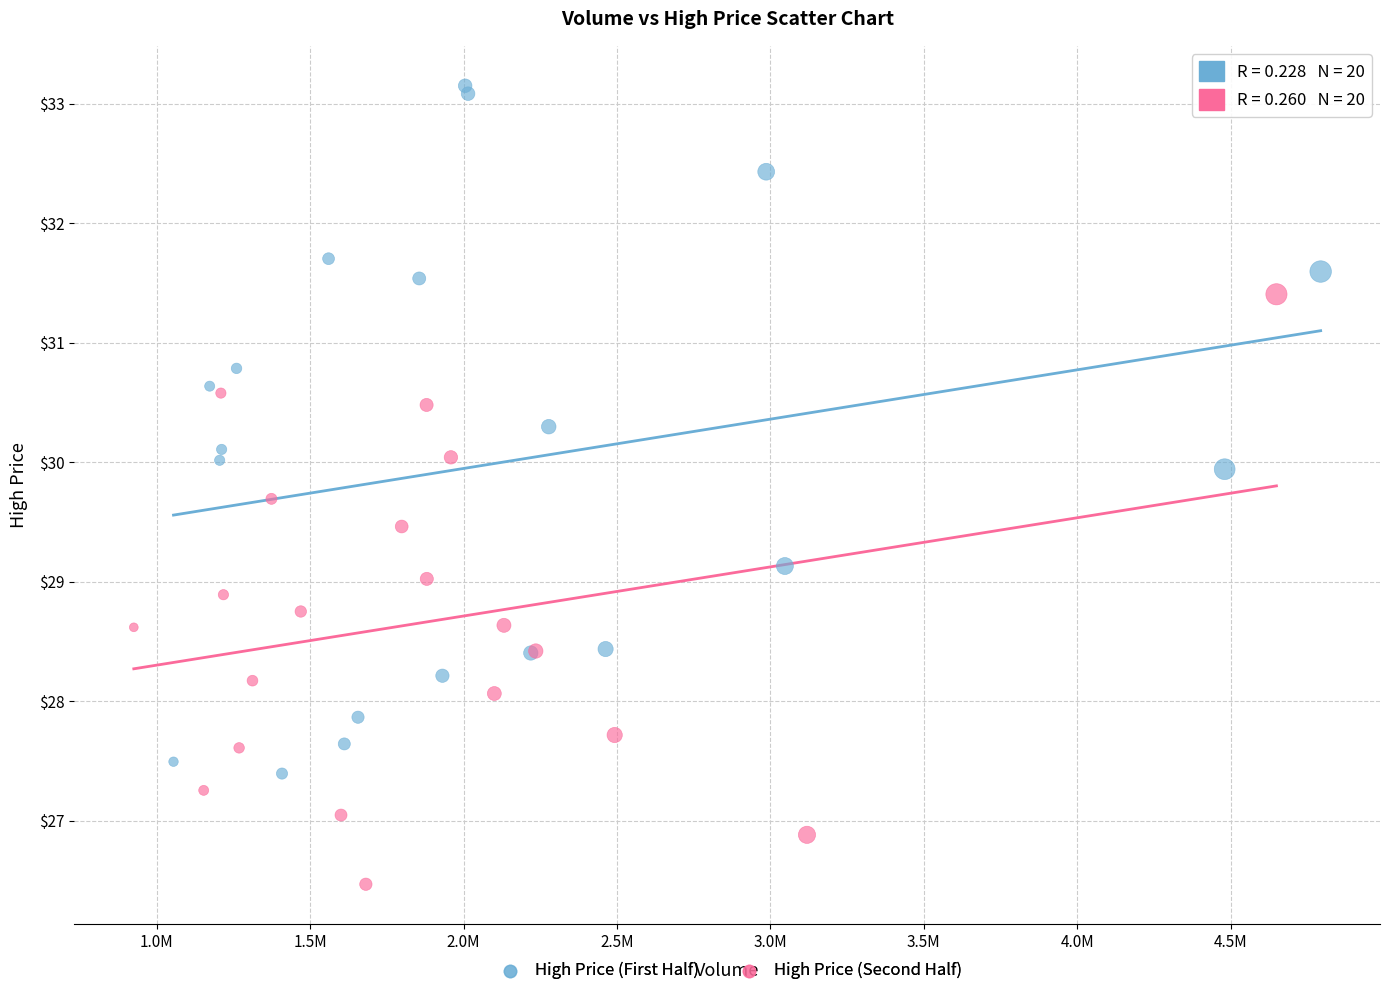

Which series reaches the minimum Y coordinate?

High Price (Second Half)